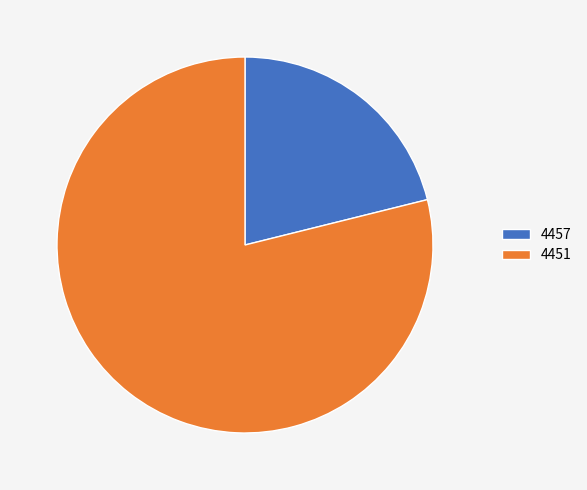

Does 4451 account for over 50% of the chart?

Yes